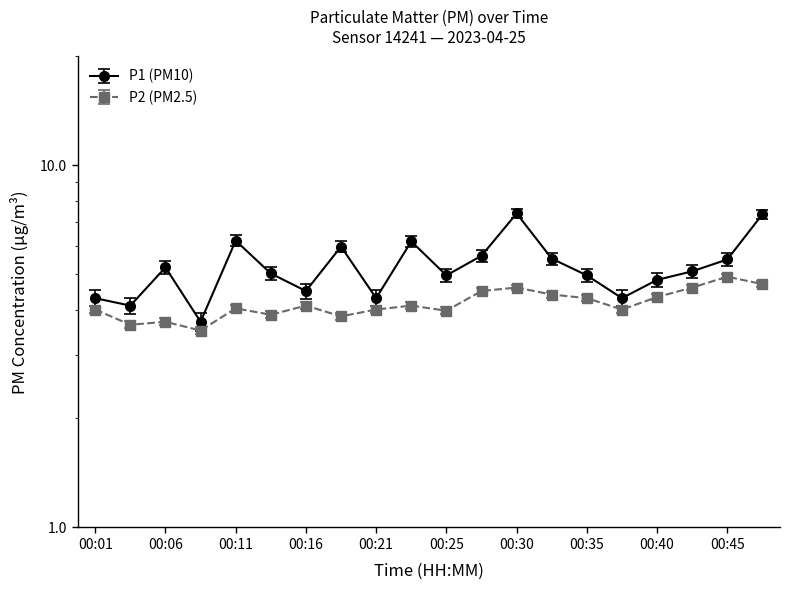

True or false: P1 and P2 cross at least once.

False